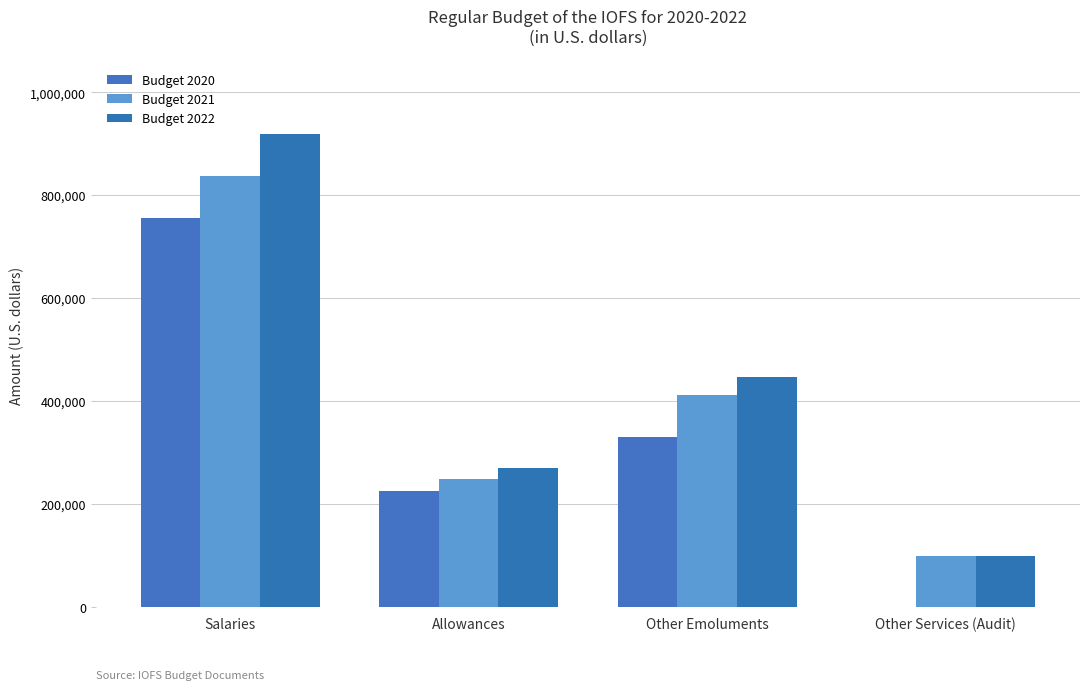

The Budget 2020 series shows 552745 at Other Emoluments. True or false?

False